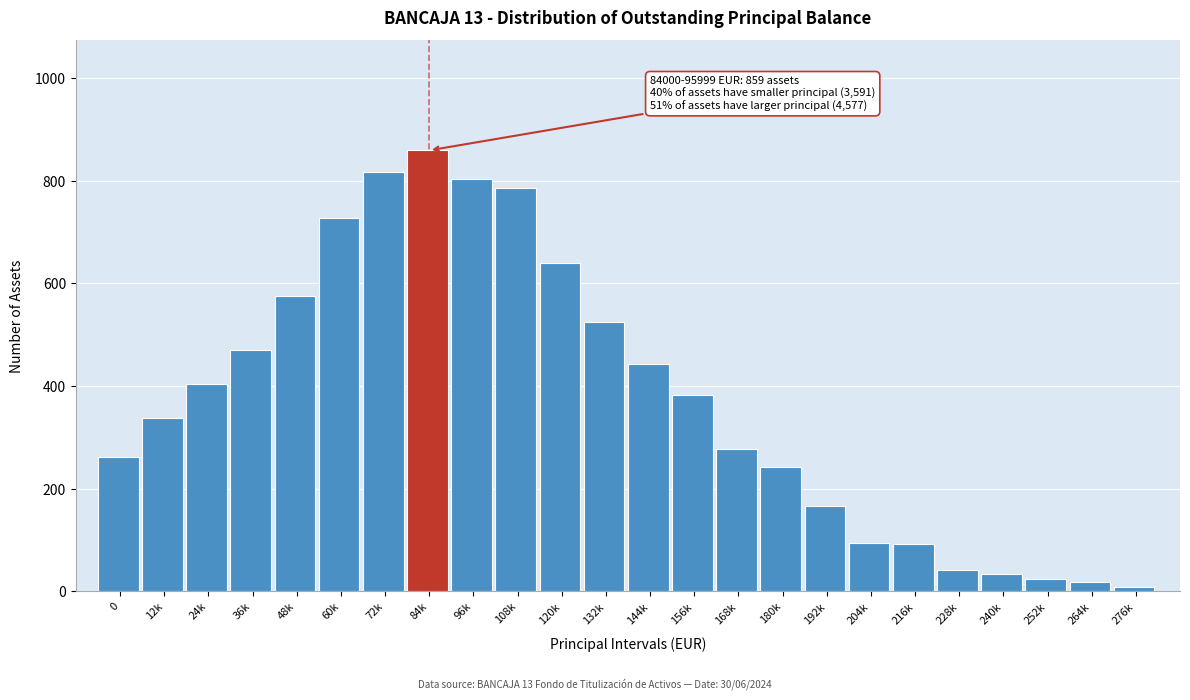

What is the difference between the second highest and minimum values?

809